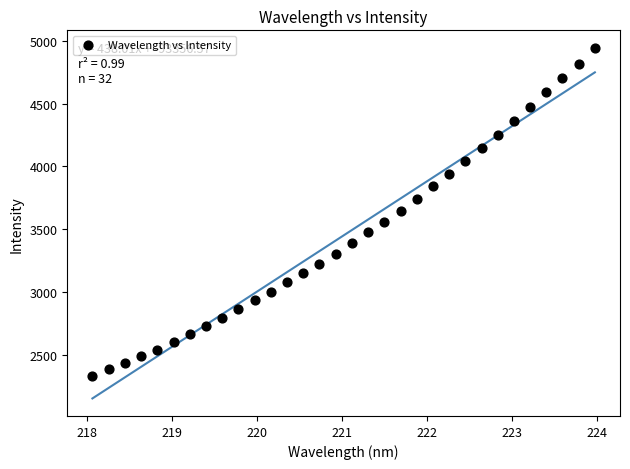

What is the range of Y values (max minus min)?

2607.2